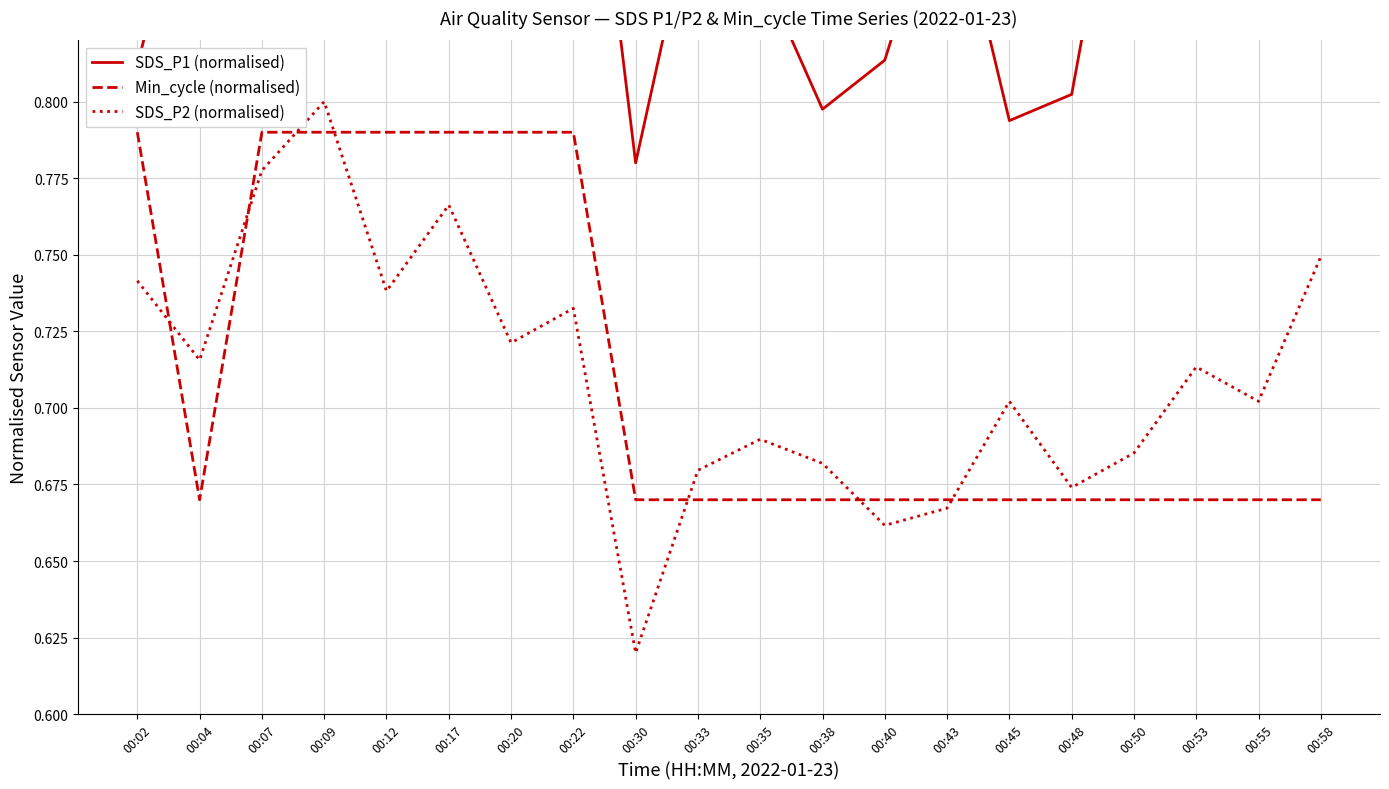

Reading left to right, transcribe all the data shown in this chart.

SDS_P1 (normalised): 0.8	0.9	0.8	1.0	0.9	0.9	0.8	0.9	0.8	0.9	0.8	0.8	0.8	0.9	0.8	0.8	0.9	0.9	0.9	0.9
Min_cycle (normalised): 0.8	0.7	0.8	0.8	0.8	0.8	0.8	0.8	0.7	0.7	0.7	0.7	0.7	0.7	0.7	0.7	0.7	0.7	0.7	0.7
SDS_P2 (normalised): 0.7	0.7	0.8	0.8	0.7	0.8	0.7	0.7	0.6	0.7	0.7	0.7	0.7	0.7	0.7	0.7	0.7	0.7	0.7	0.7